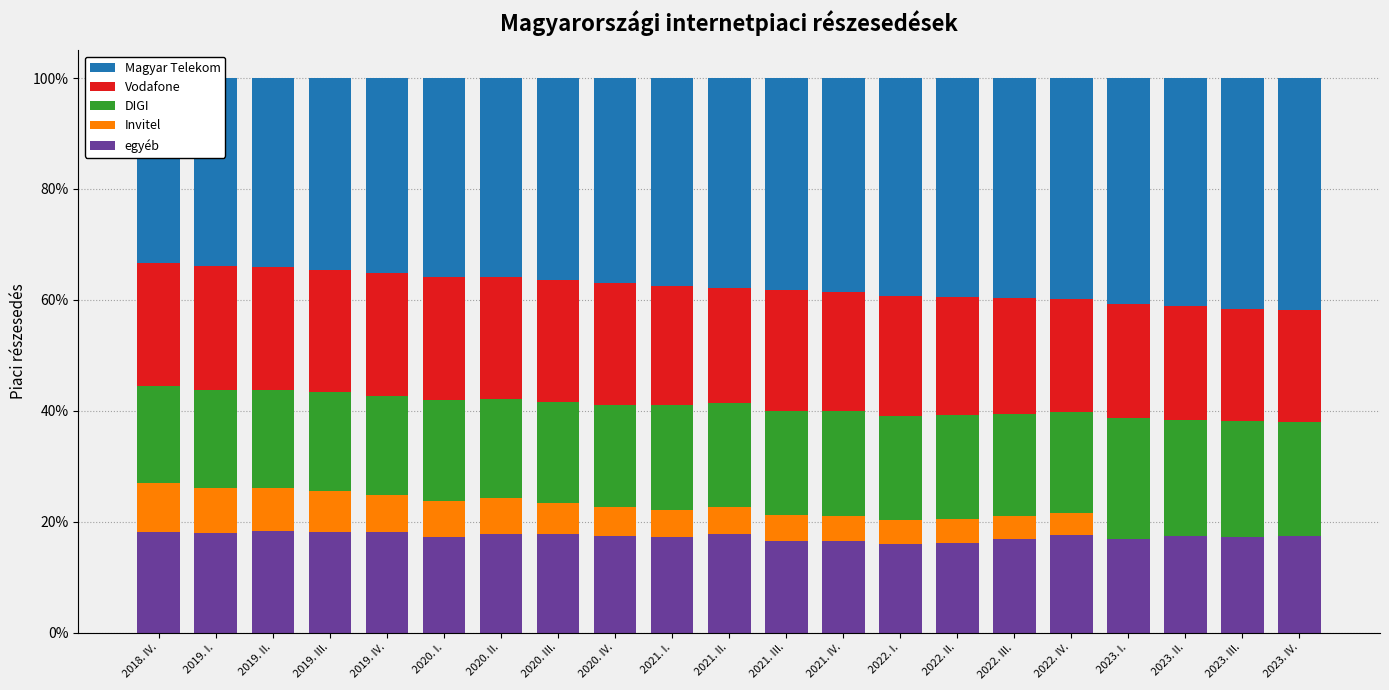

At how many categories does at least one series exceed 0?

21